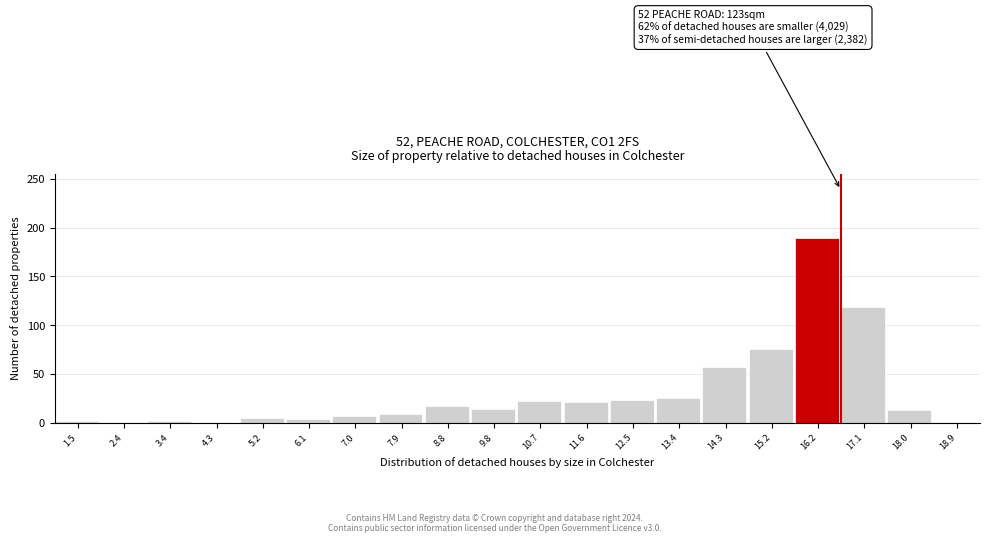

Which range on the x-axis has the tallest bar?

15.7 to 16.6